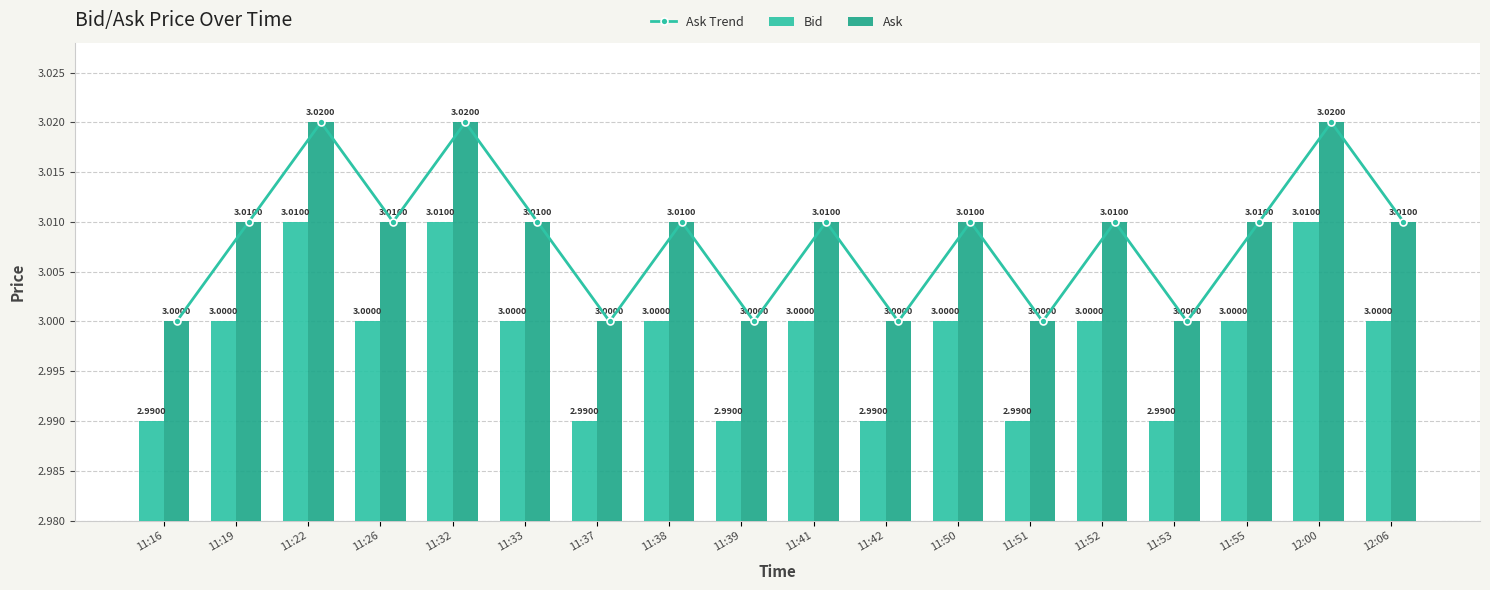

Is it true that Ask Trend equals 0.7 at 11:41?

False